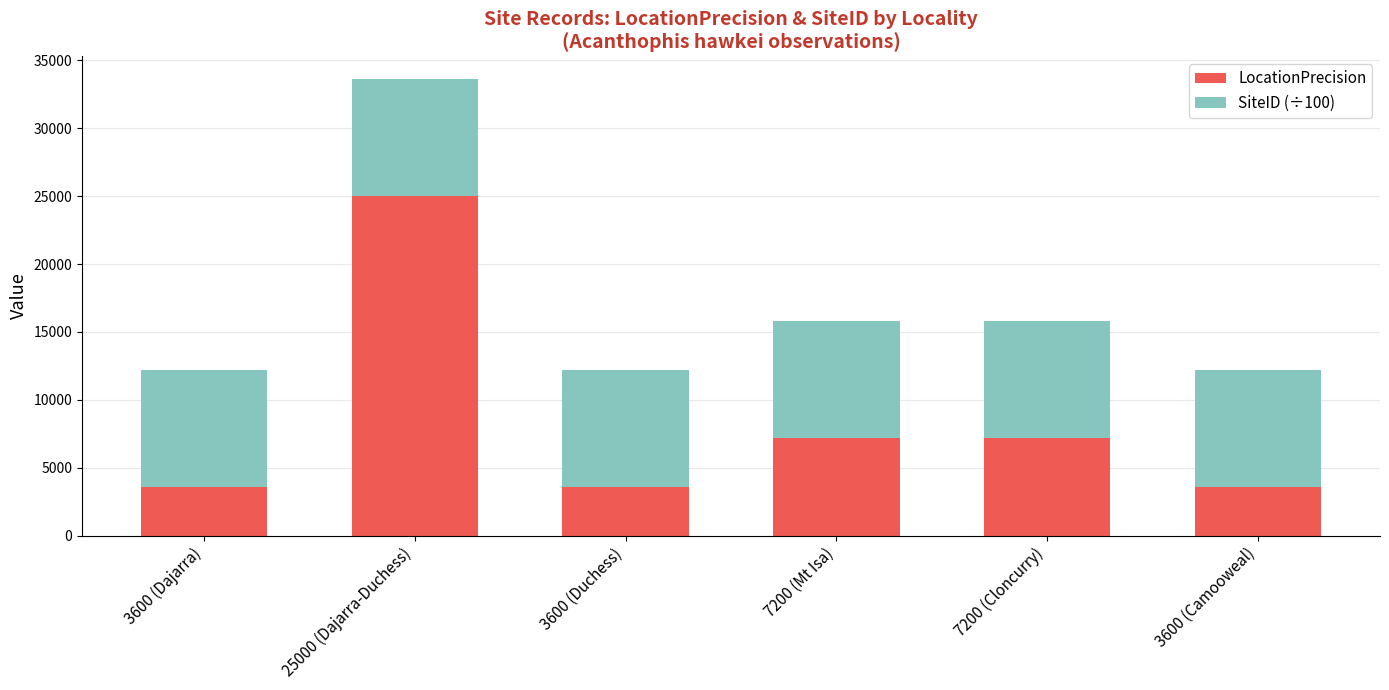

Reading left to right, list the values for the LocationPrecision series.

3600 (Dajarra)=3600.0	25000 (Dajarra-Duchess)=25000.0	3600 (Duchess)=3600.0	7200 (Mt Isa)=7200.0	7200 (Cloncurry)=7200.0	3600 (Camooweal)=3600.0